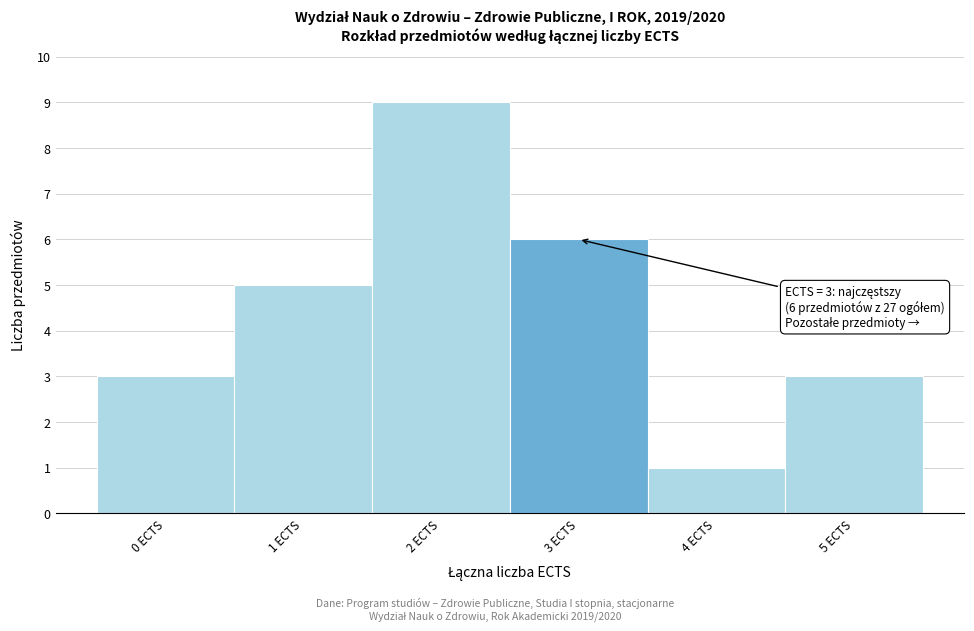

Over which range of the x-axis is the bar tallest?

1.5 to 2.5